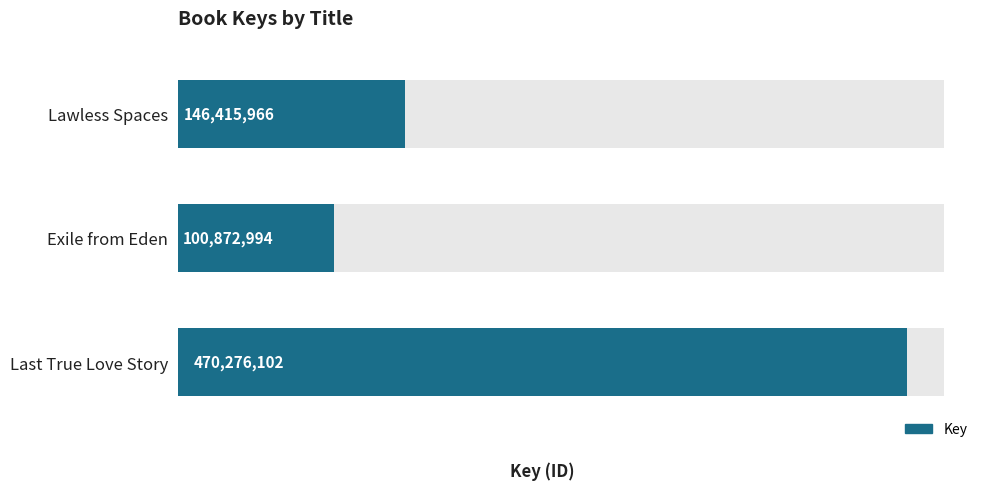

Is it true that the value at 1 is 135528400?

False